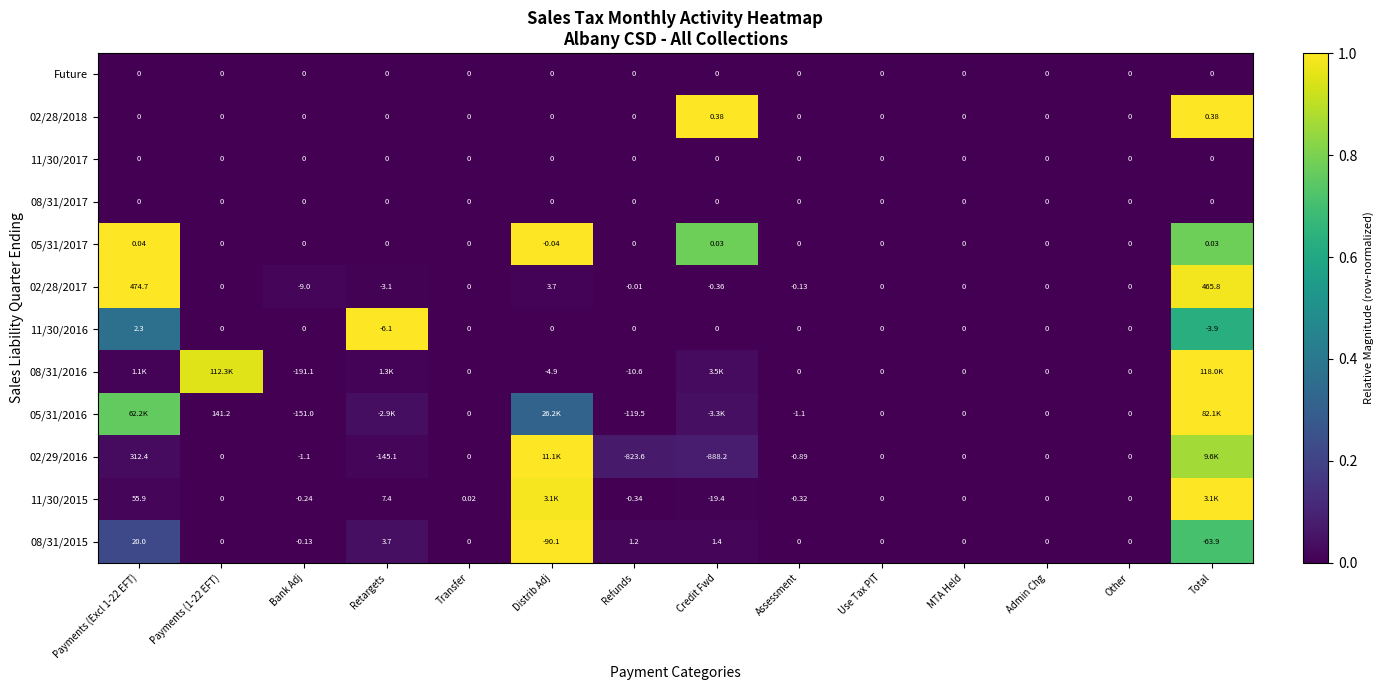

Is the value of 08/31/2015 at Retargets greater than the value of 05/31/2017 at Transfer?

Yes